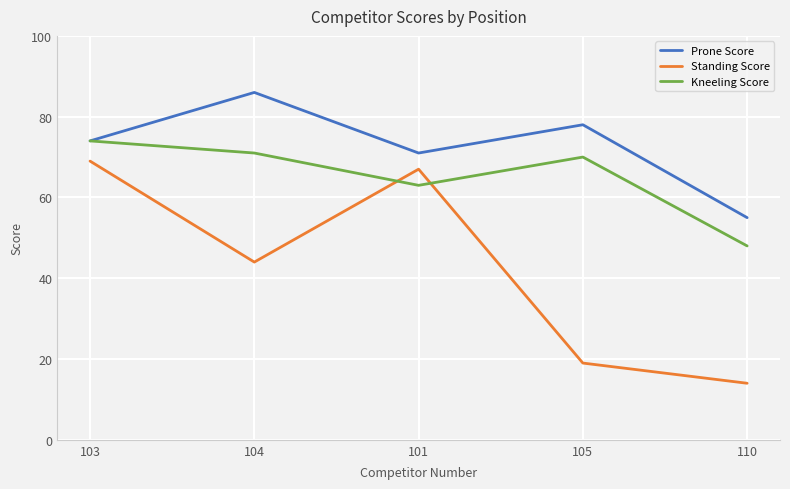

At which category does Standing Score reach its first local valley?

104